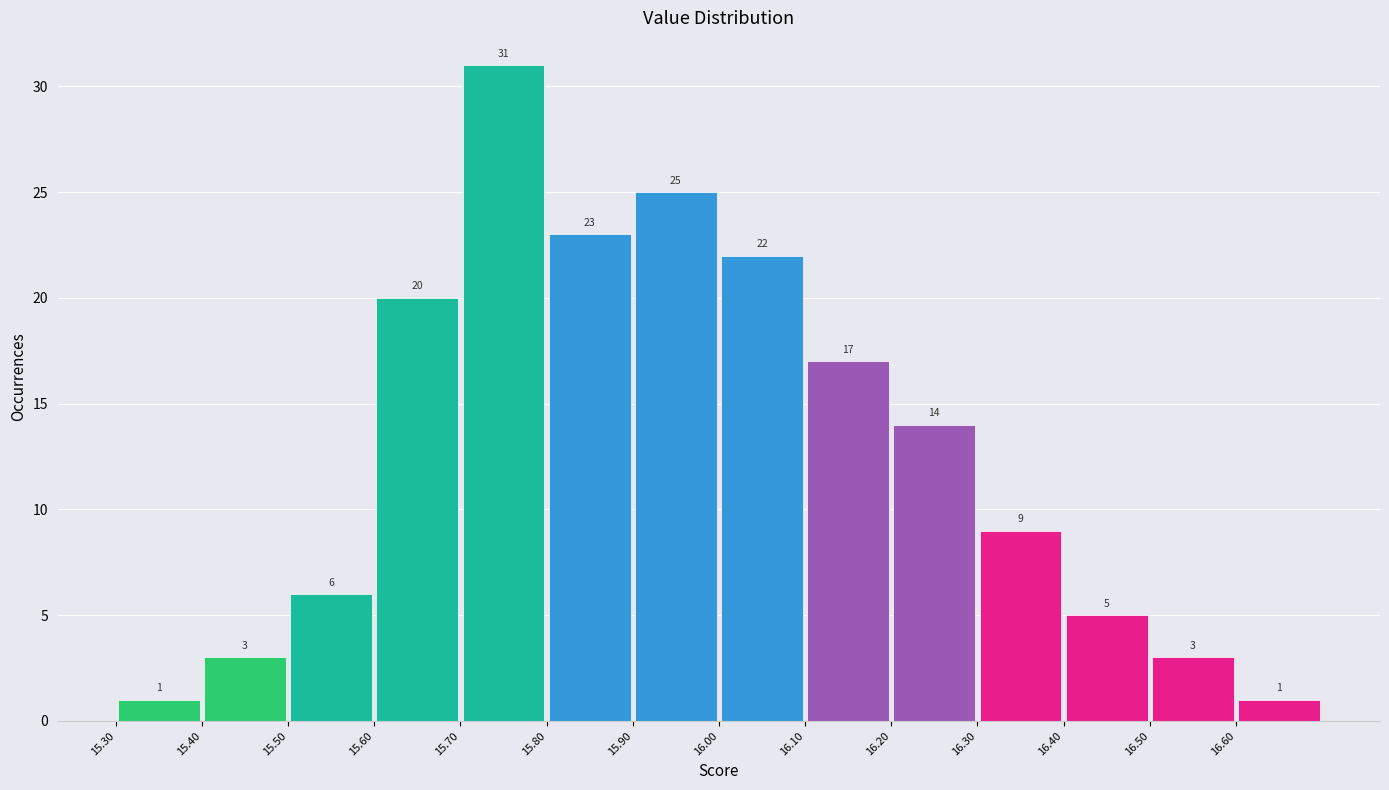

Reading left to right, transcribe this chart: for each bar, give the range it covers on the x-axis and its height.

15.3 to 15.4: 1
15.4 to 15.5: 3
15.5 to 15.6: 6
15.6 to 15.7: 20
15.7 to 15.8: 31
15.8 to 15.9: 23
15.9 to 16.0: 25
16.0 to 16.1: 22
16.1 to 16.2: 17
16.2 to 16.3: 14
16.3 to 16.4: 9
16.4 to 16.5: 5
16.5 to 16.6: 3
16.6 to 16.7: 1